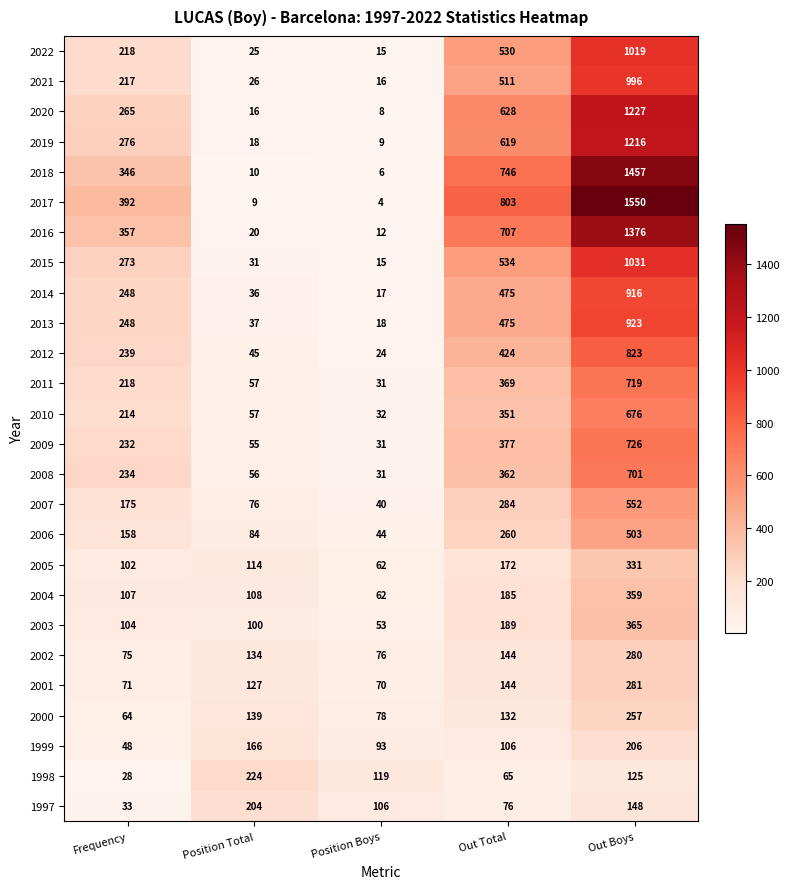

At which category is the sum across all series the highest?

Out Boys